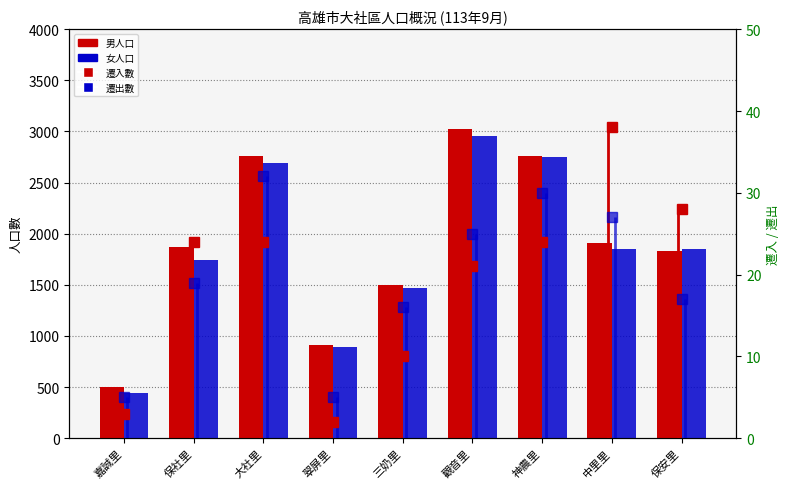

At 大社里, list the series in order from largest to smallest.

男人口, 女人口, 遷出數, 遷入數